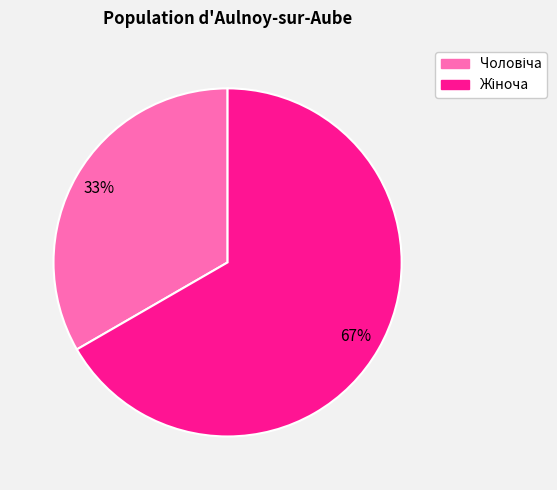

Does any single category account for the majority?

Yes